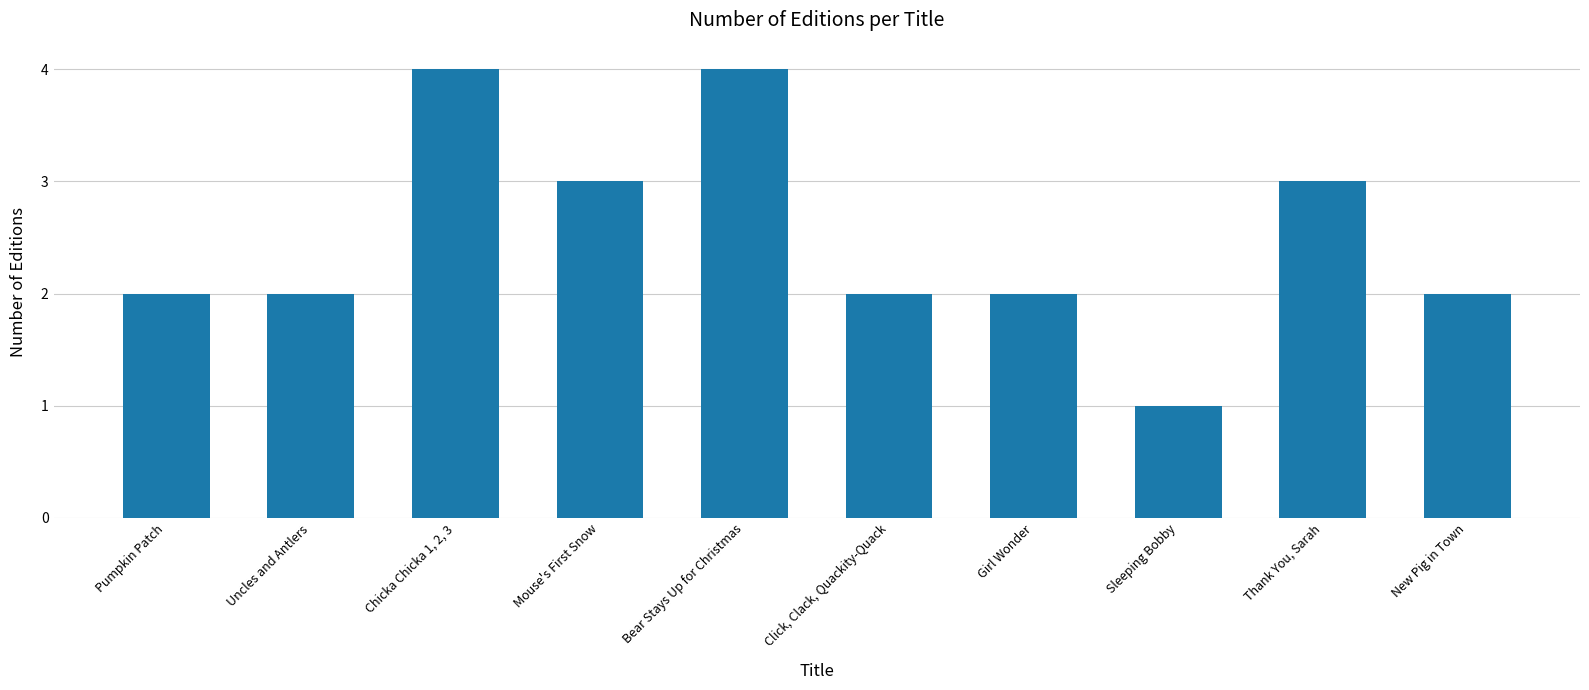

What is the smallest value displayed?

1